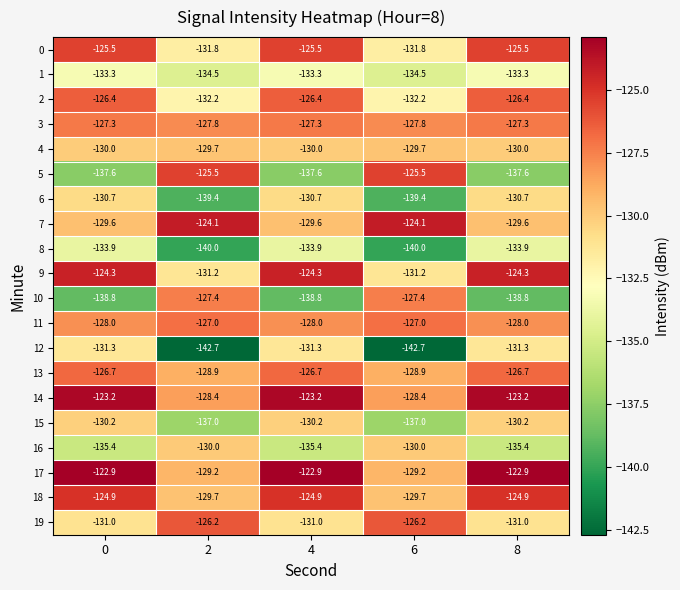

True or false: 10 has a value of -62.4 at 6.

False